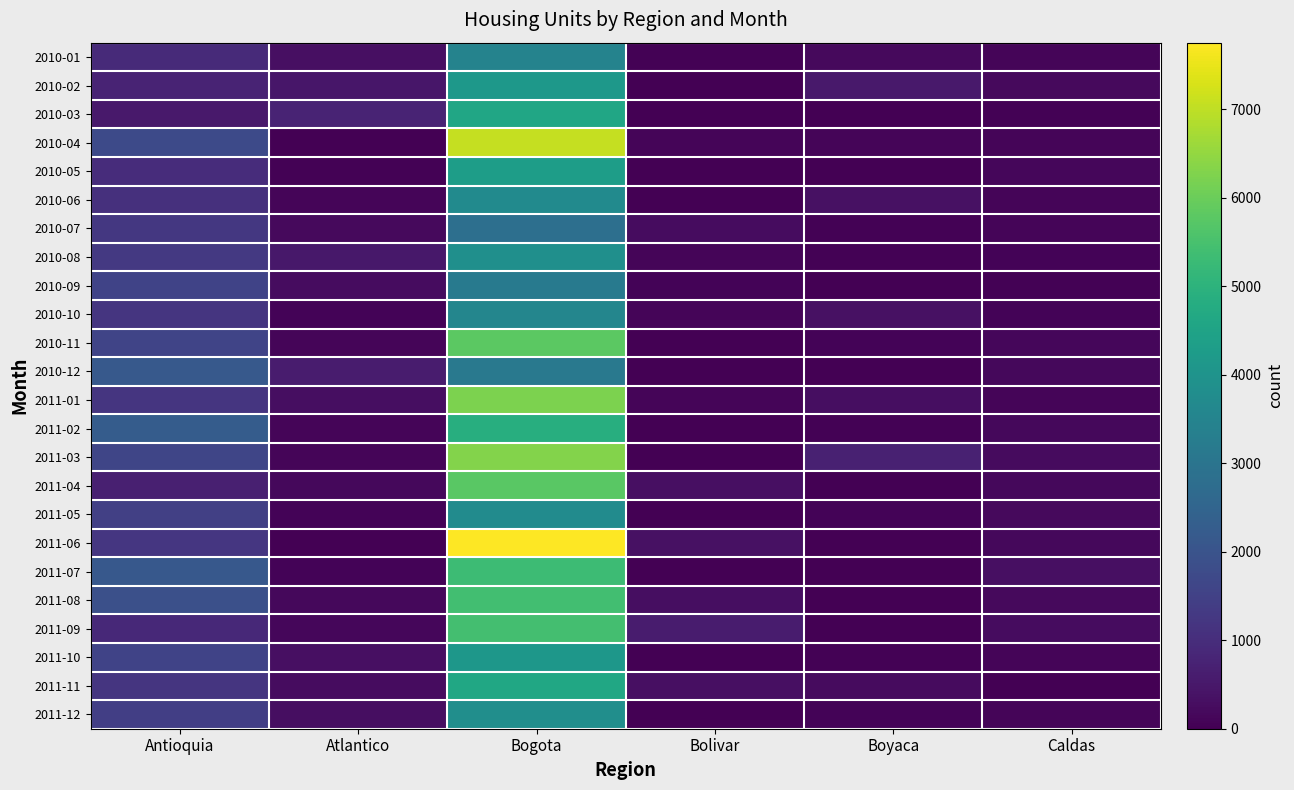

Which series has the largest range (max minus min)?

2011-06